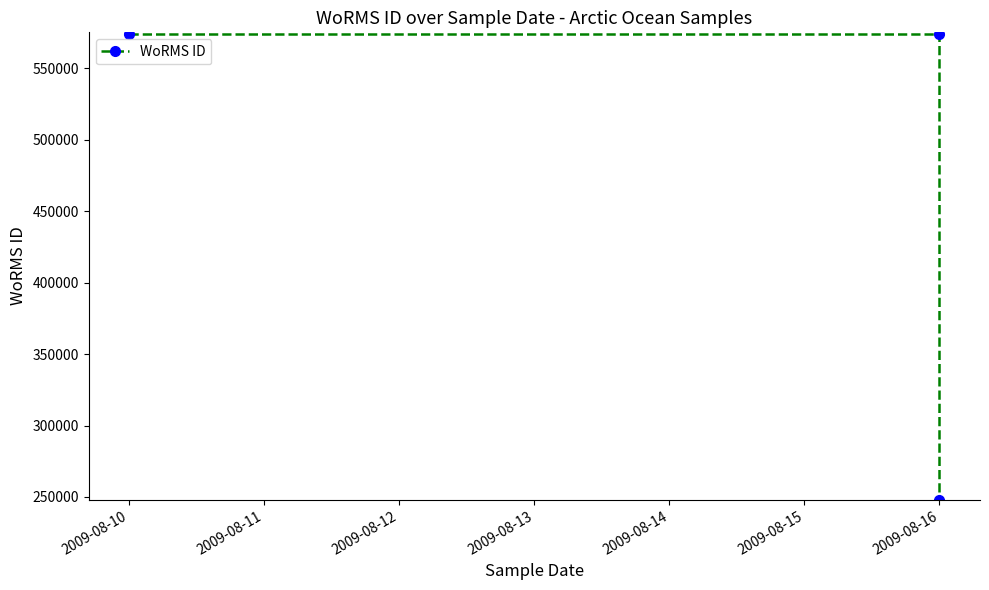

How many values are below 573932?

1